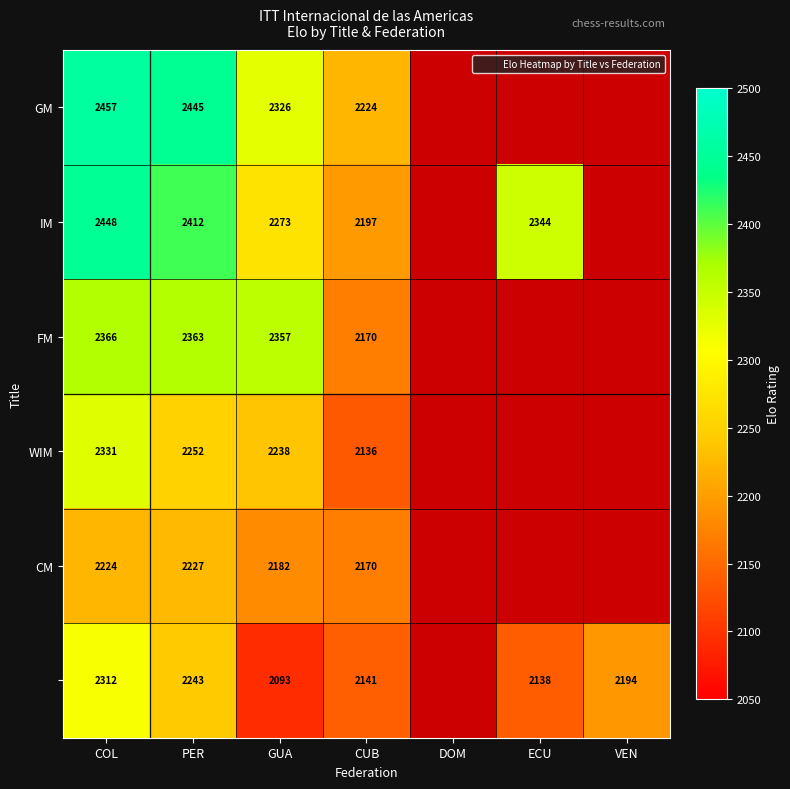

At which label is GM closest to 2340?

GUA